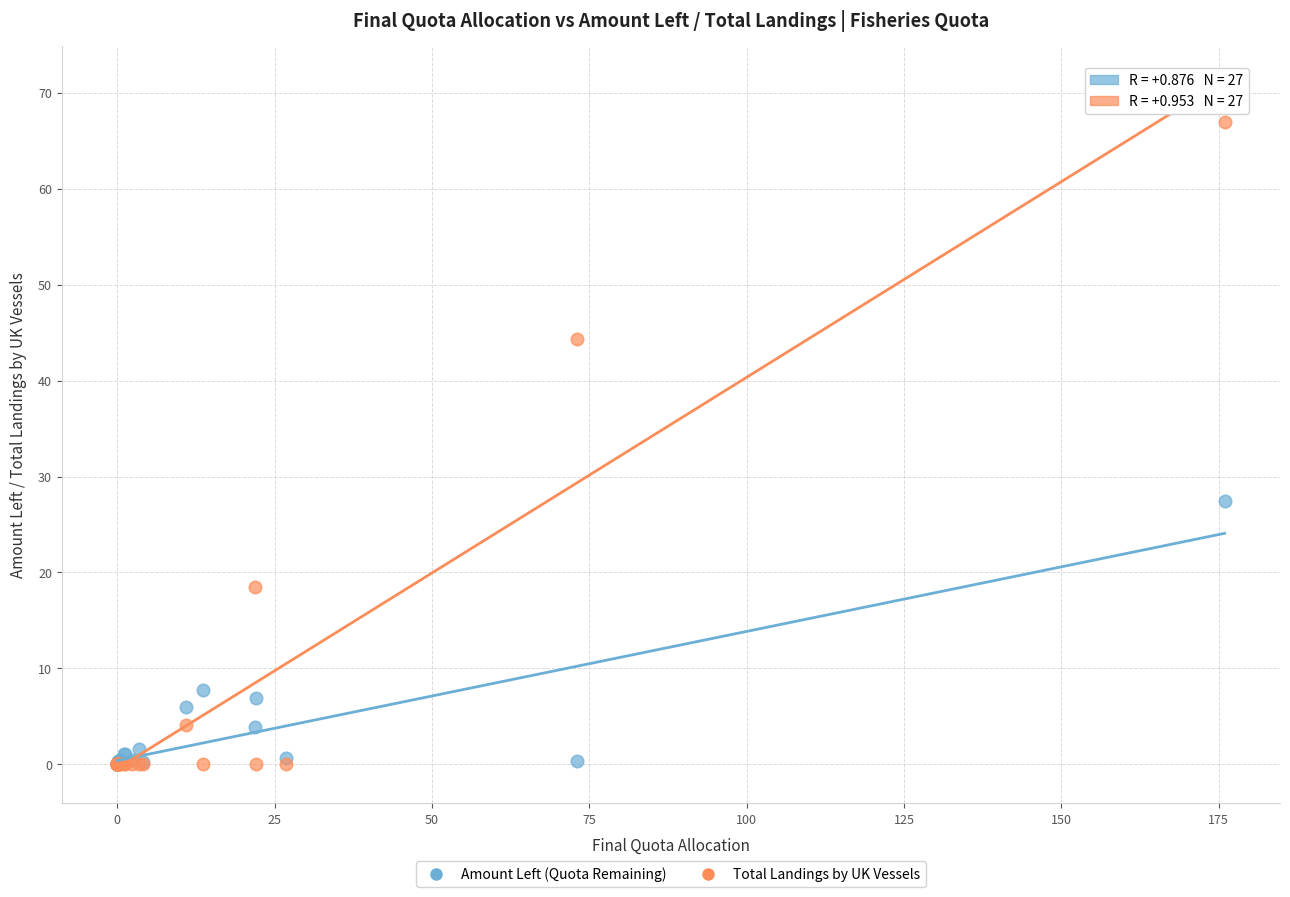

In the Total Landings by UK Vessels series, what Y value is closest to 33?

44.3